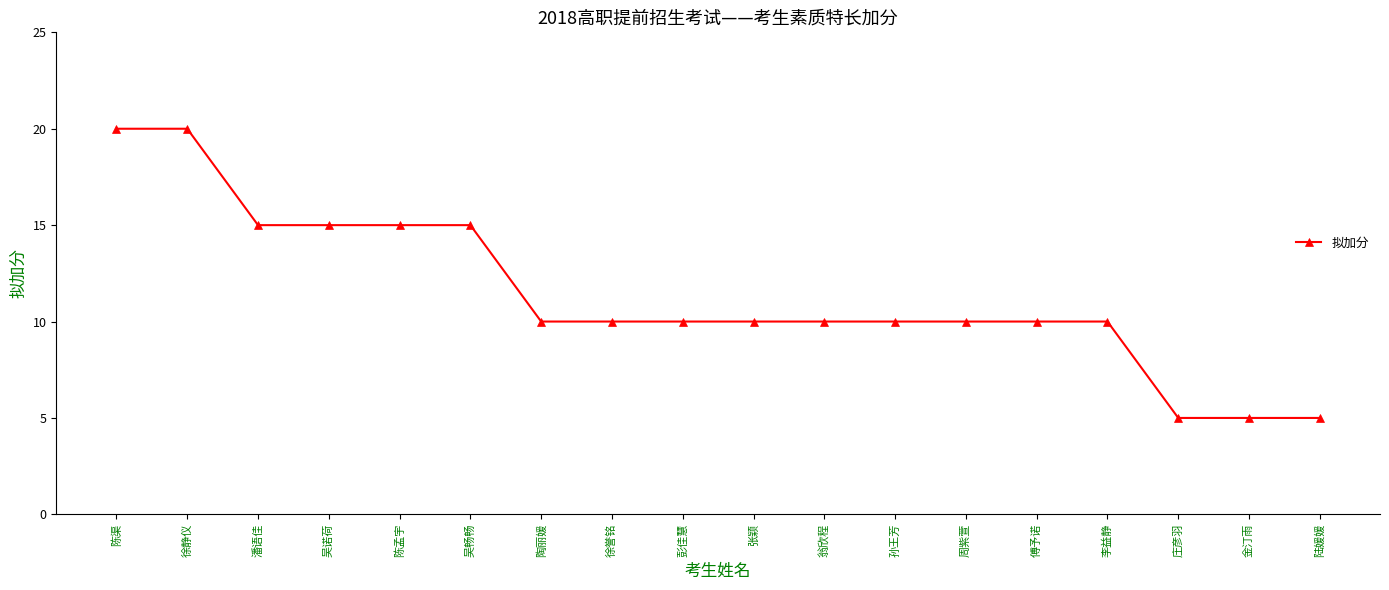

What is the minimum value shown in the chart?

5